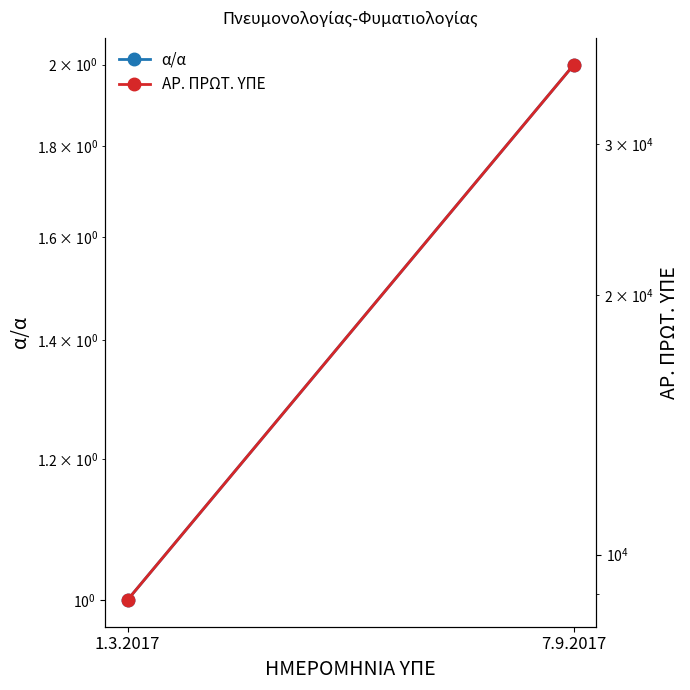

What is the minimum value for ΑΡ. ΠΡΩΤ. ΥΠΕ?

8855